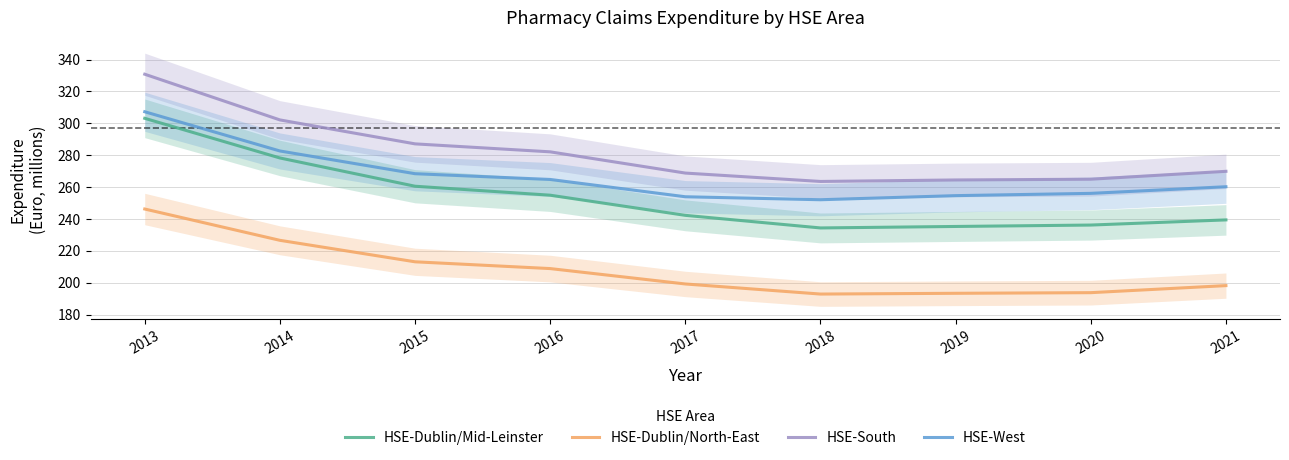

Is it true that HSE-Dublin/North-East equals 69.6 at 2019?

False